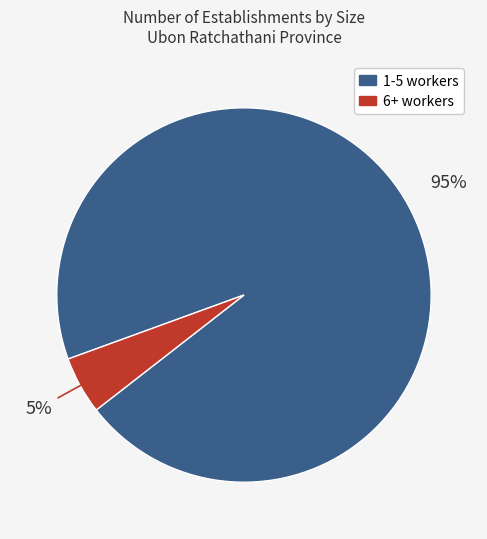

To the nearest percent, what is the average slice percentage?

50%